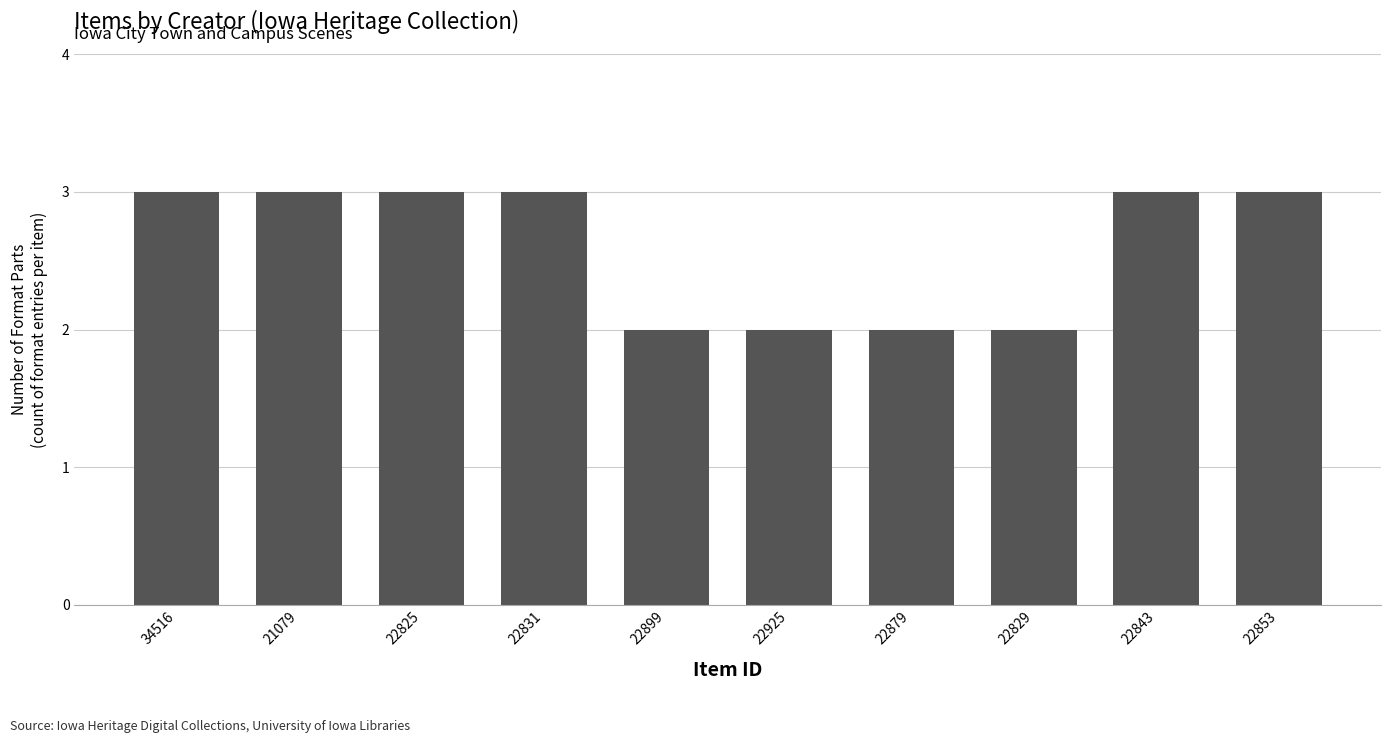

What is the greatest value displayed?

3